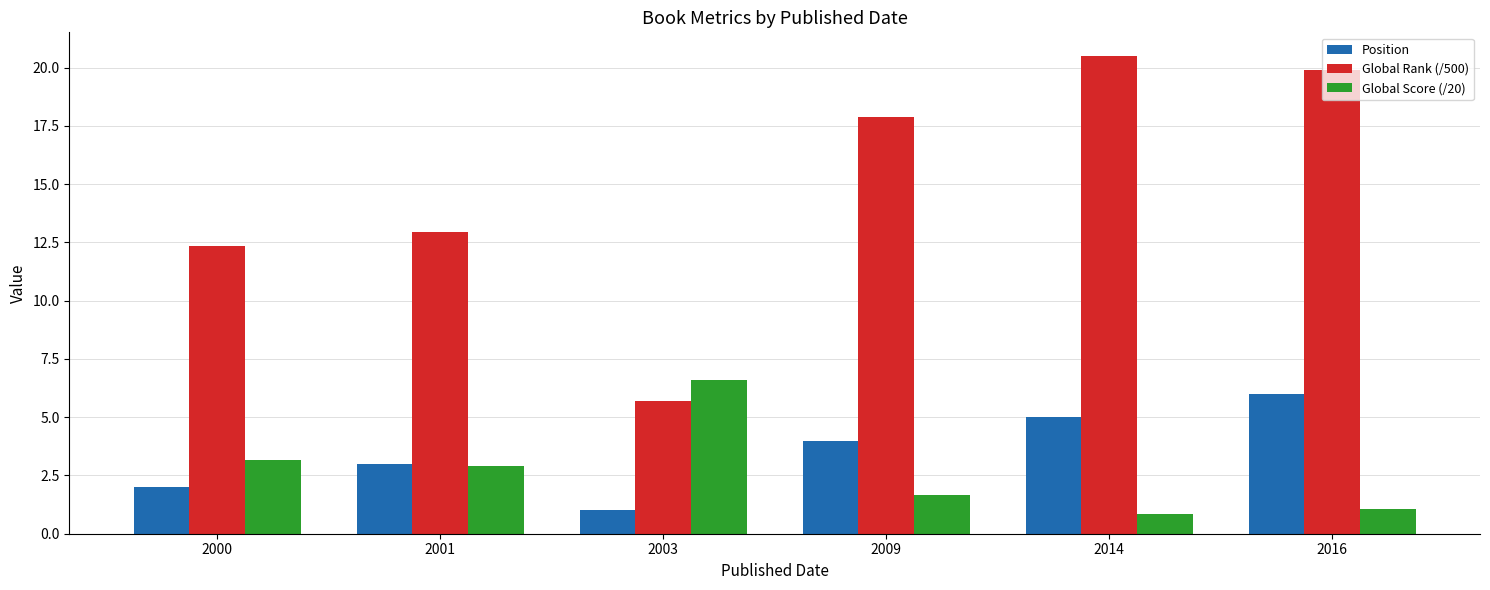

At which category is the sum across all series the highest?

2016